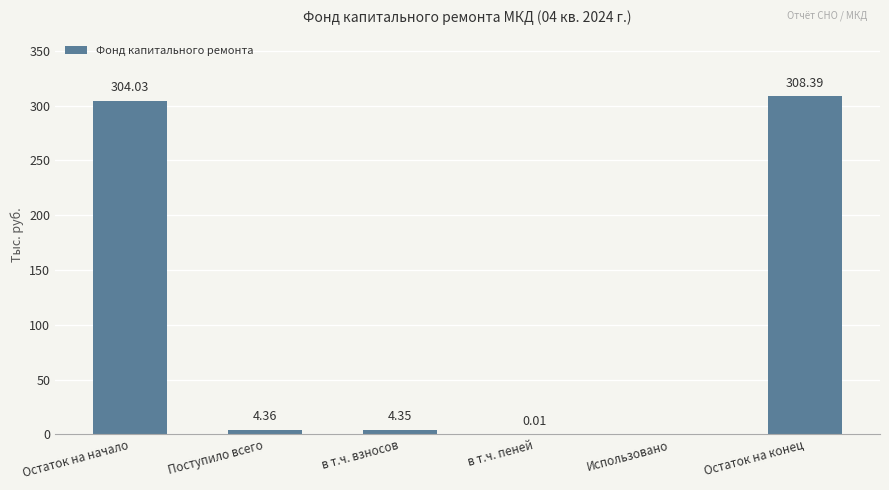

What is the sum of all values?

621.1